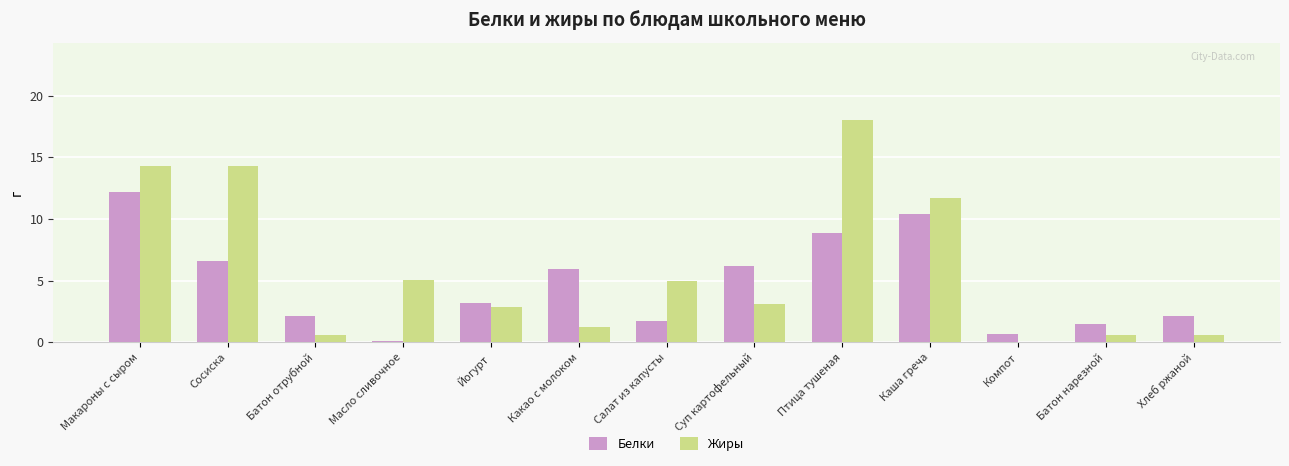

At which category does the chart reach its peak across all series?

Птица тушеная